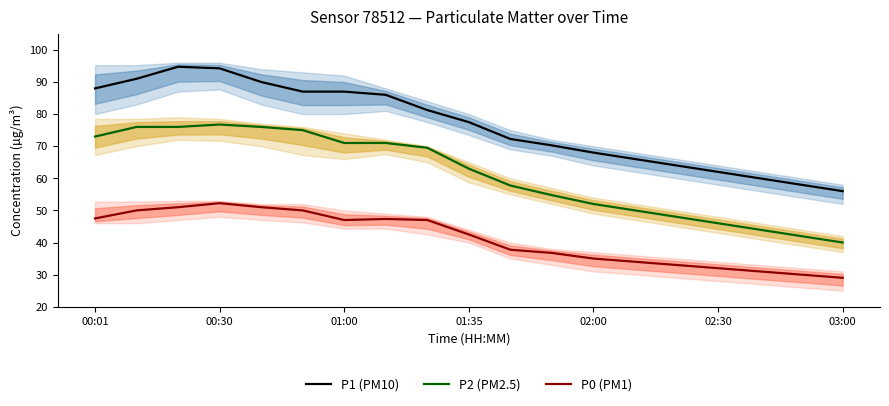

True or false: P0 (PM1) and P1 (PM10) cross at least once.

False